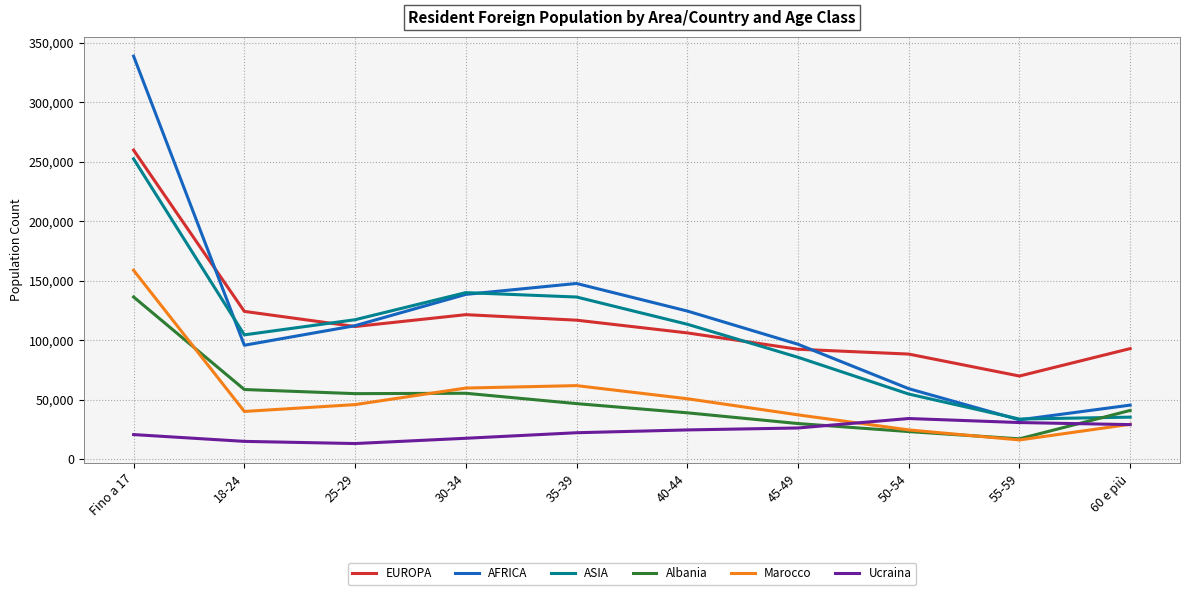

Read the Ucraina value at 25-29.

13178